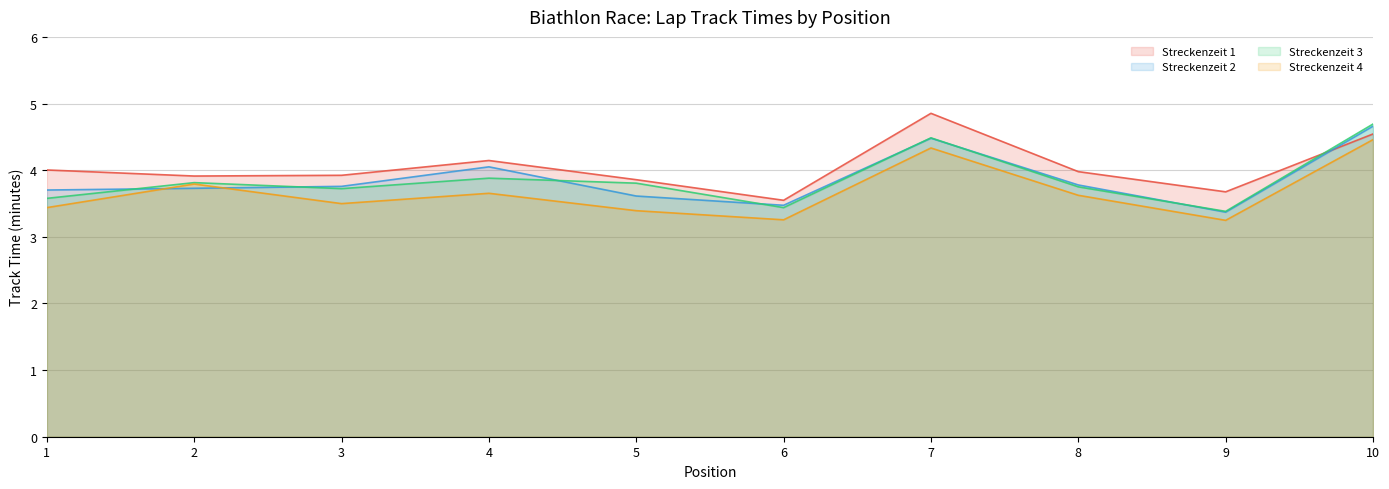

Is it true that Streckenzeit 2 equals 4.0 at 4?

True